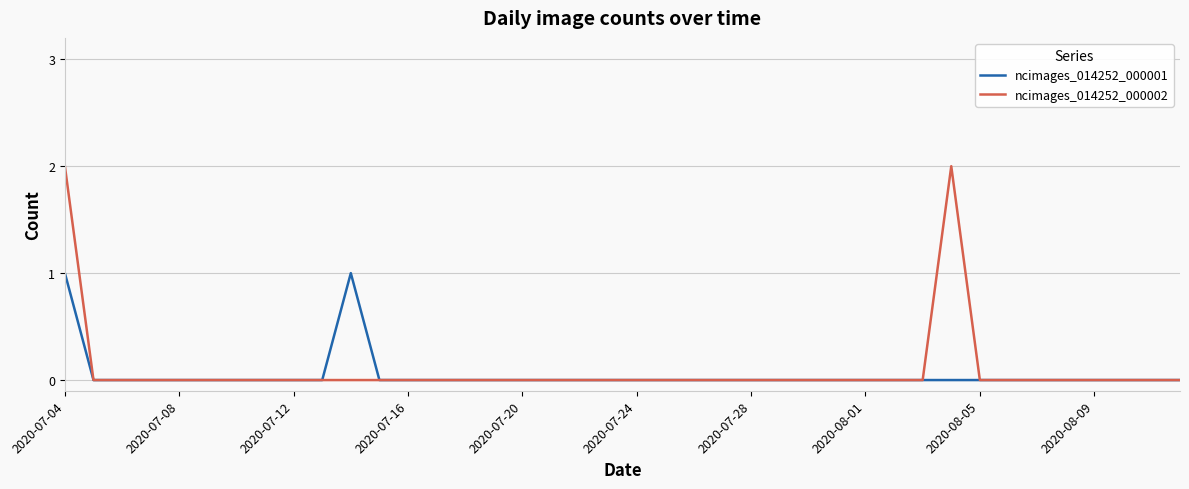

Rank the series by their maximum value, from lowest to highest.

ncimages_014252_000001, ncimages_014252_000002